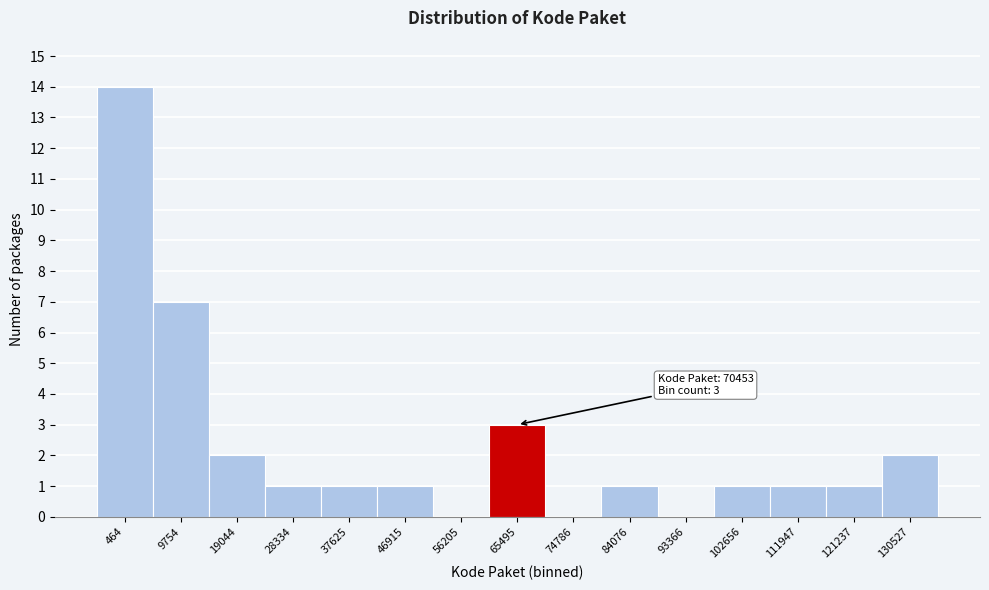

Reading left to right, what are all the values shown in this chart?

464=14	9754=7	19044=2	28334=1	37625=1	46915=1	56205=0	65495=3	74786=0	84076=1	93366=0	102656=1	111947=1	121237=1	130527=2